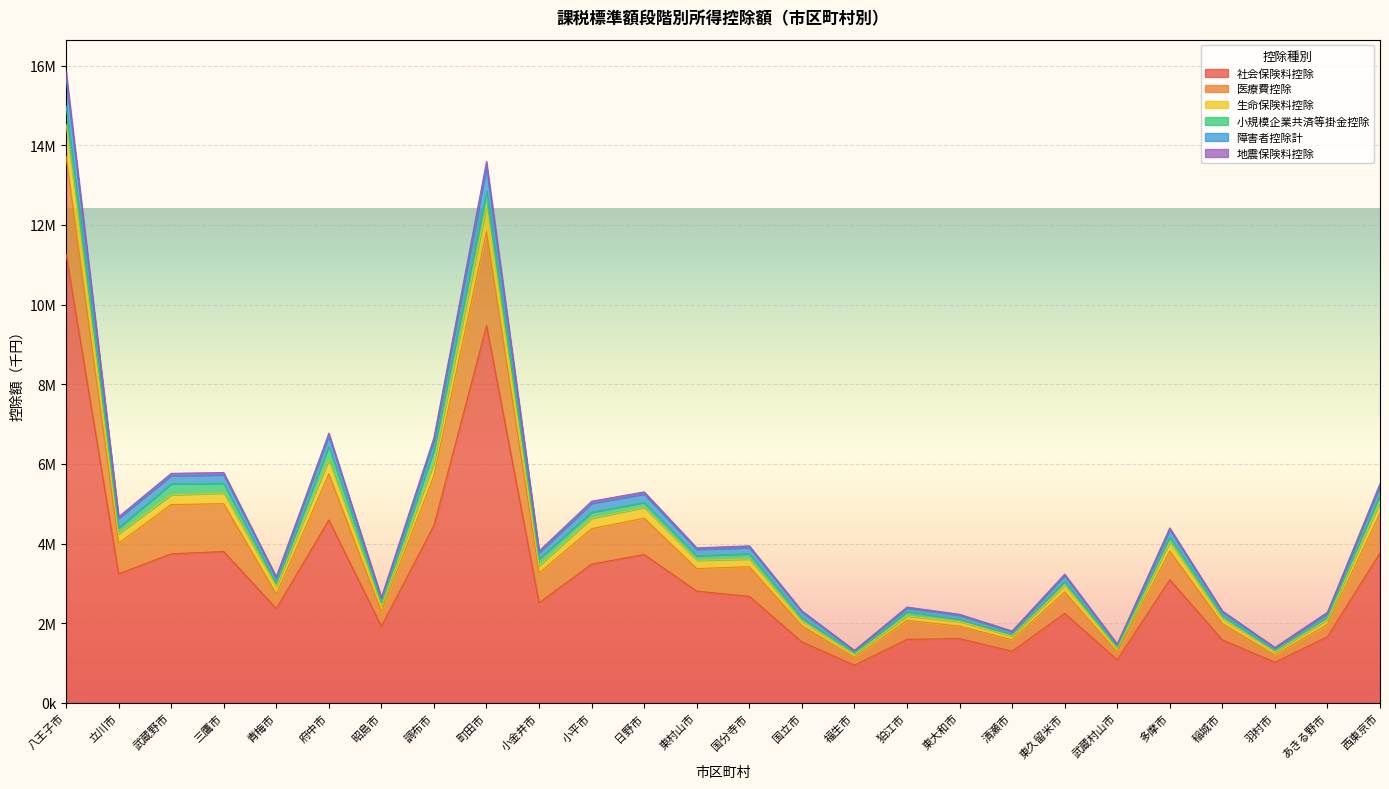

True or false: 障害者控除計 and 社会保険料控除 cross at least once.

False